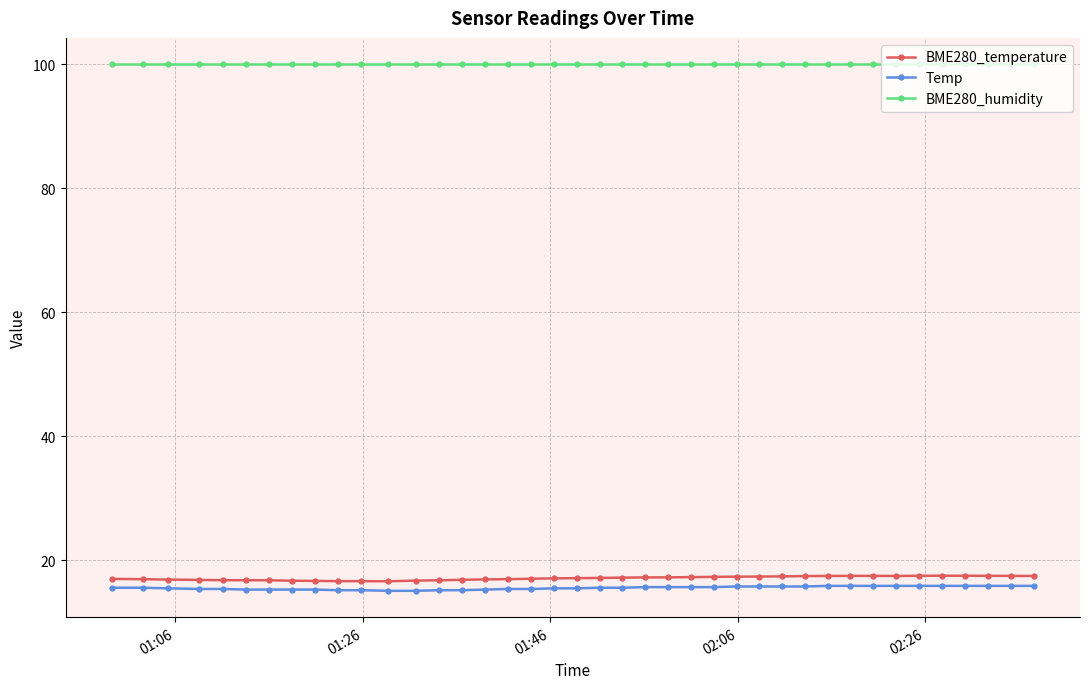

What is the value of the BME280_temperature point at the 27th from the left?

17.4